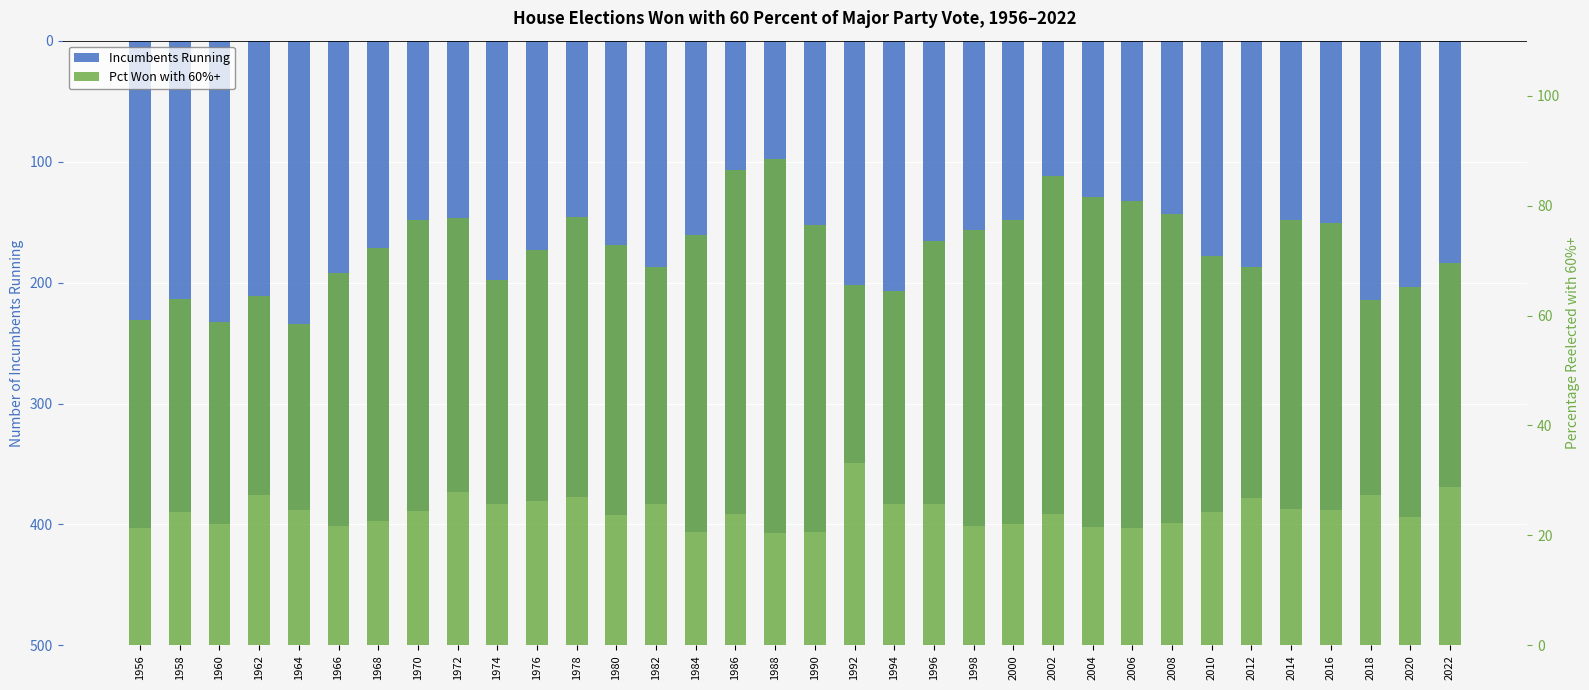

Is it true that Incumbents Running equals -137.9 at 1988?

False